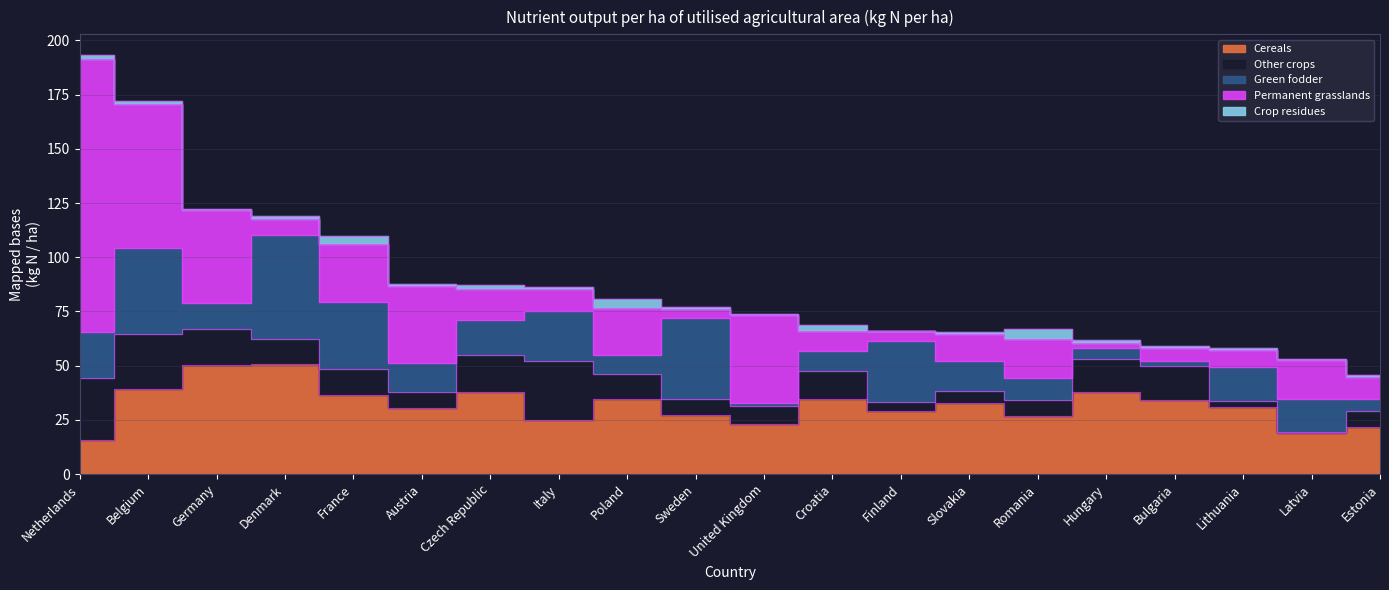

What is the lowest value of the Other crops series?

0.6